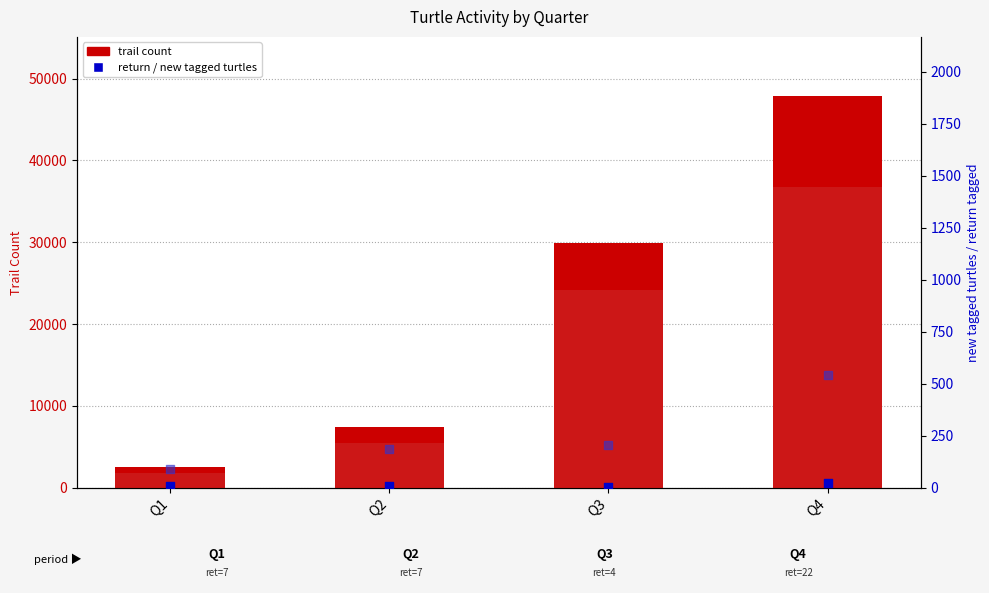

What is the total value across all series at Q1?

4491